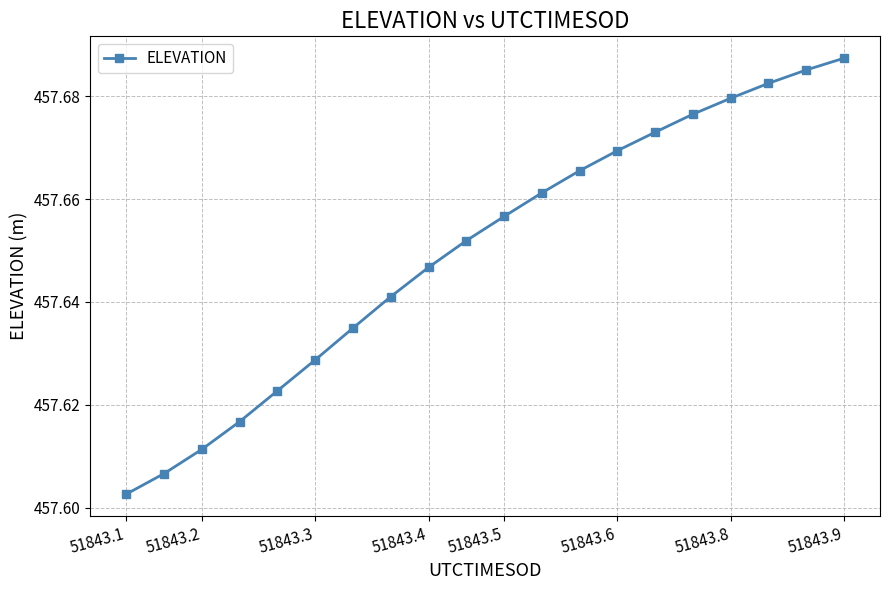

What is the difference between the second highest and second lowest values?

0.1